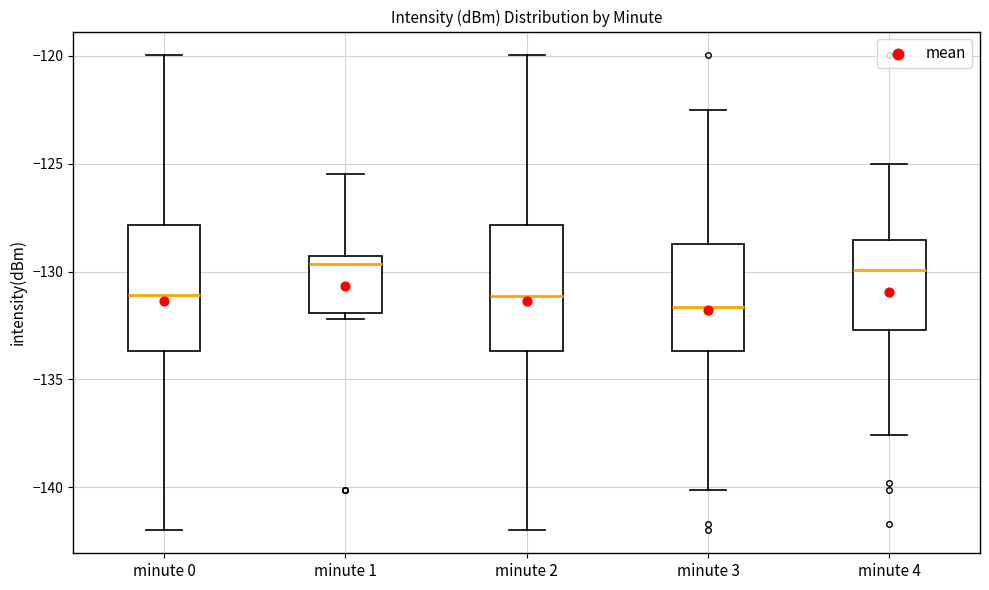

Where is the upper edge of the box for minute 3 on the y-axis? The values are not printed on the chart, so give them approximately, as read against the axis.

-128.5